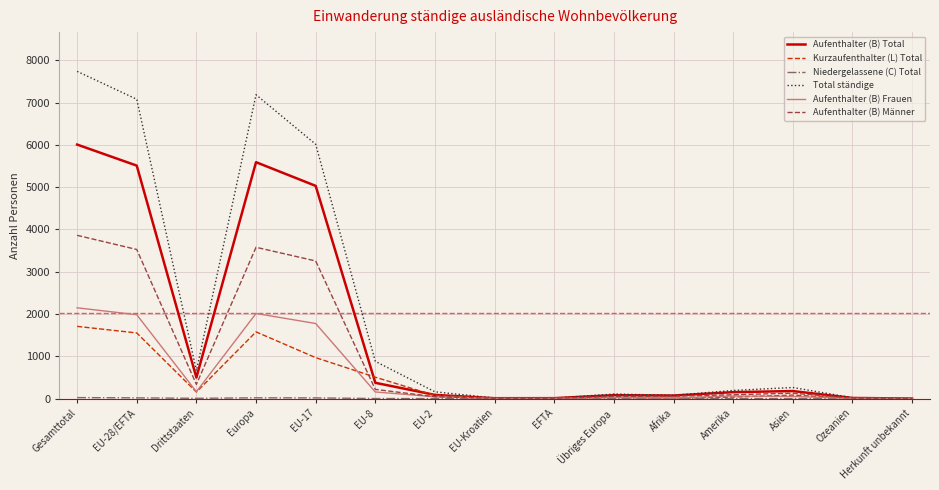

Which series changed the most between EU-8 and Afrika?

Total ständige